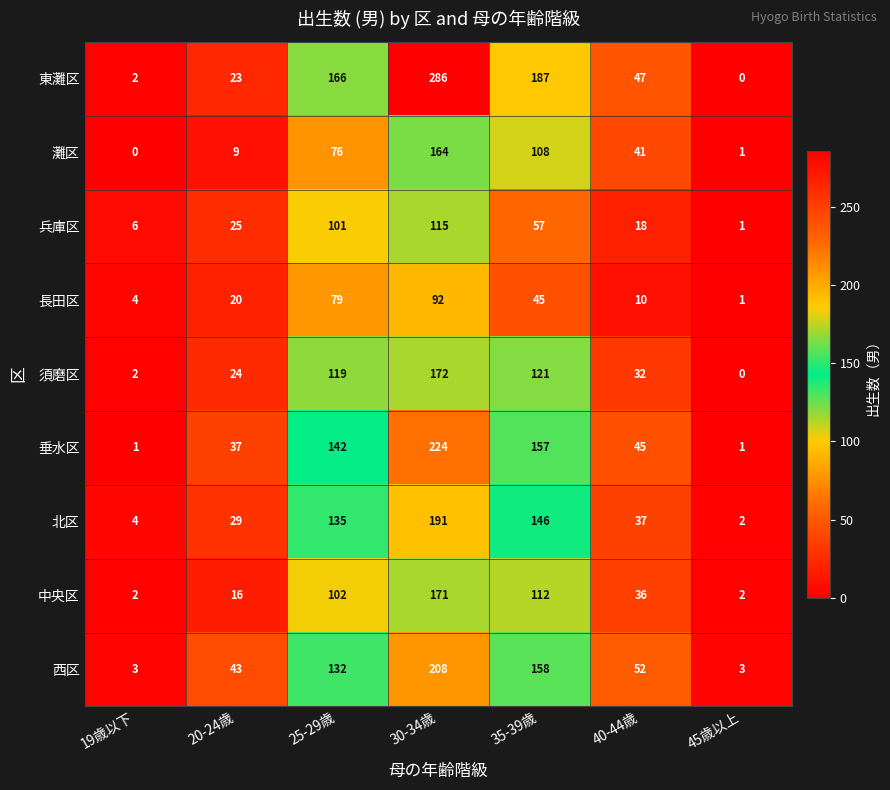

At which category is the sum across all series the highest?

30-34歳